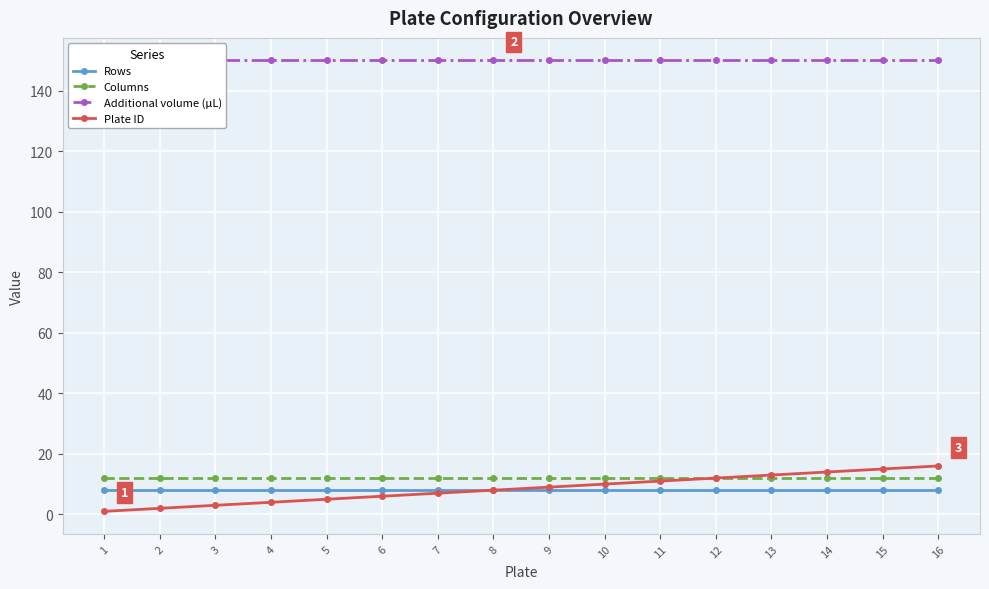

Rank the series by their maximum value, from highest to lowest.

Additional volume (µL), Plate ID, Columns, Rows